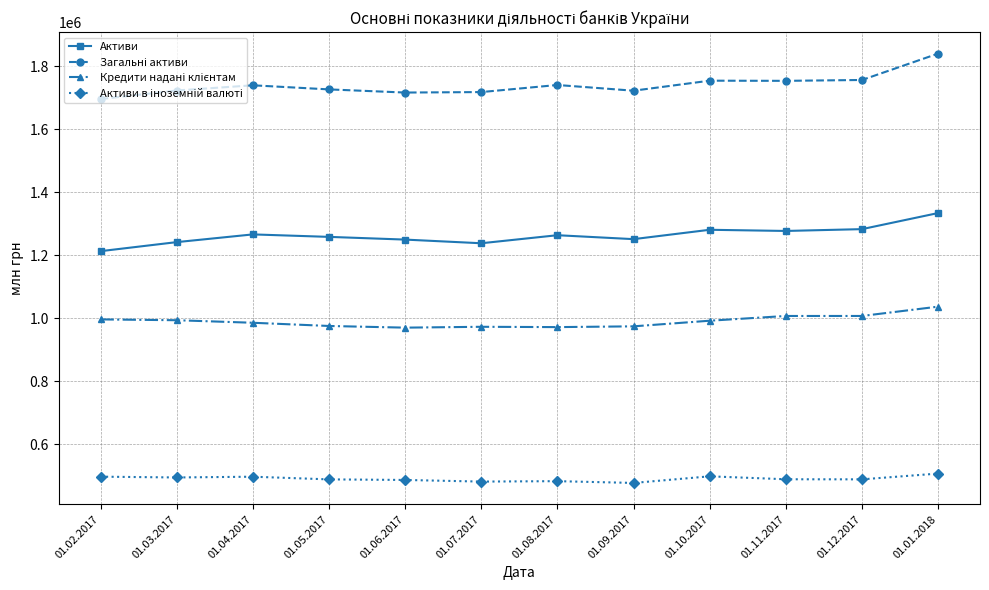

The value of Активи at 01.07.2017 is 2205851.6. True or false?

False